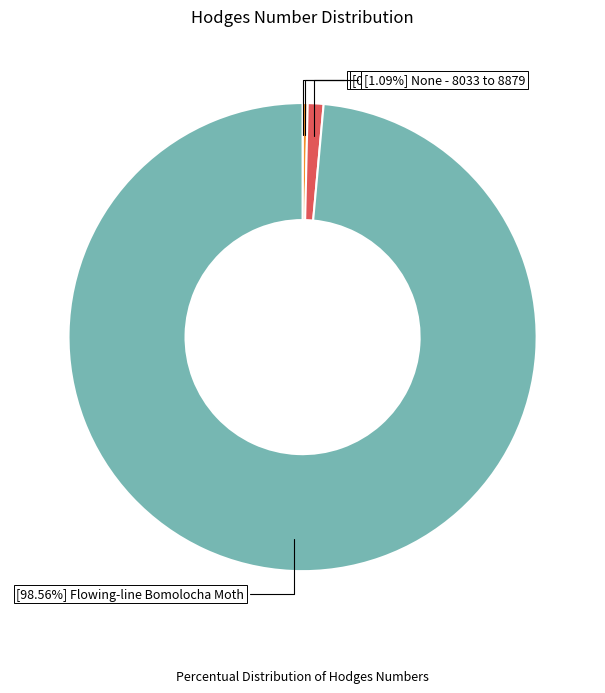

Does any single category account for the majority?

Yes